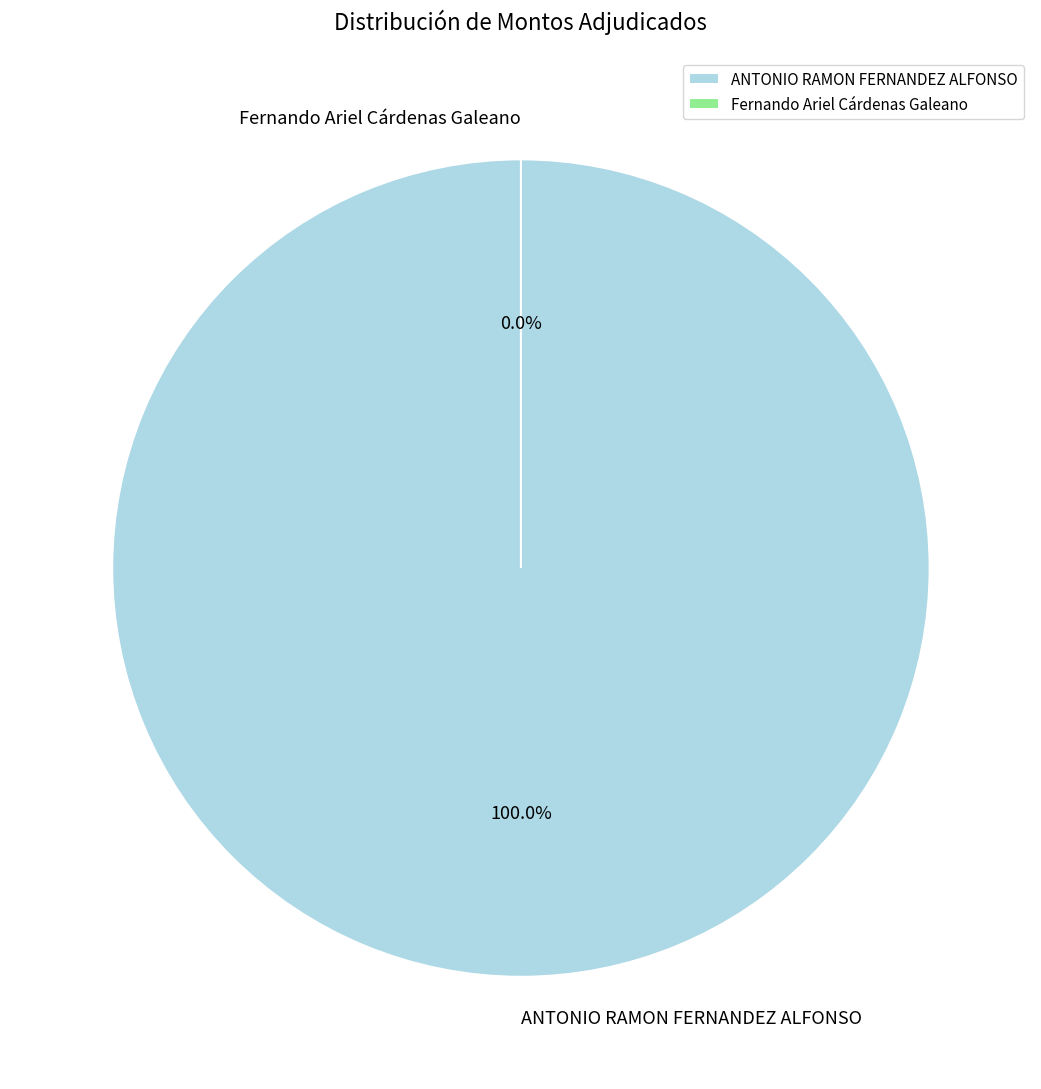

Does ANTONIO RAMON FERNANDEZ ALFONSO represent more than half of the total?

Yes